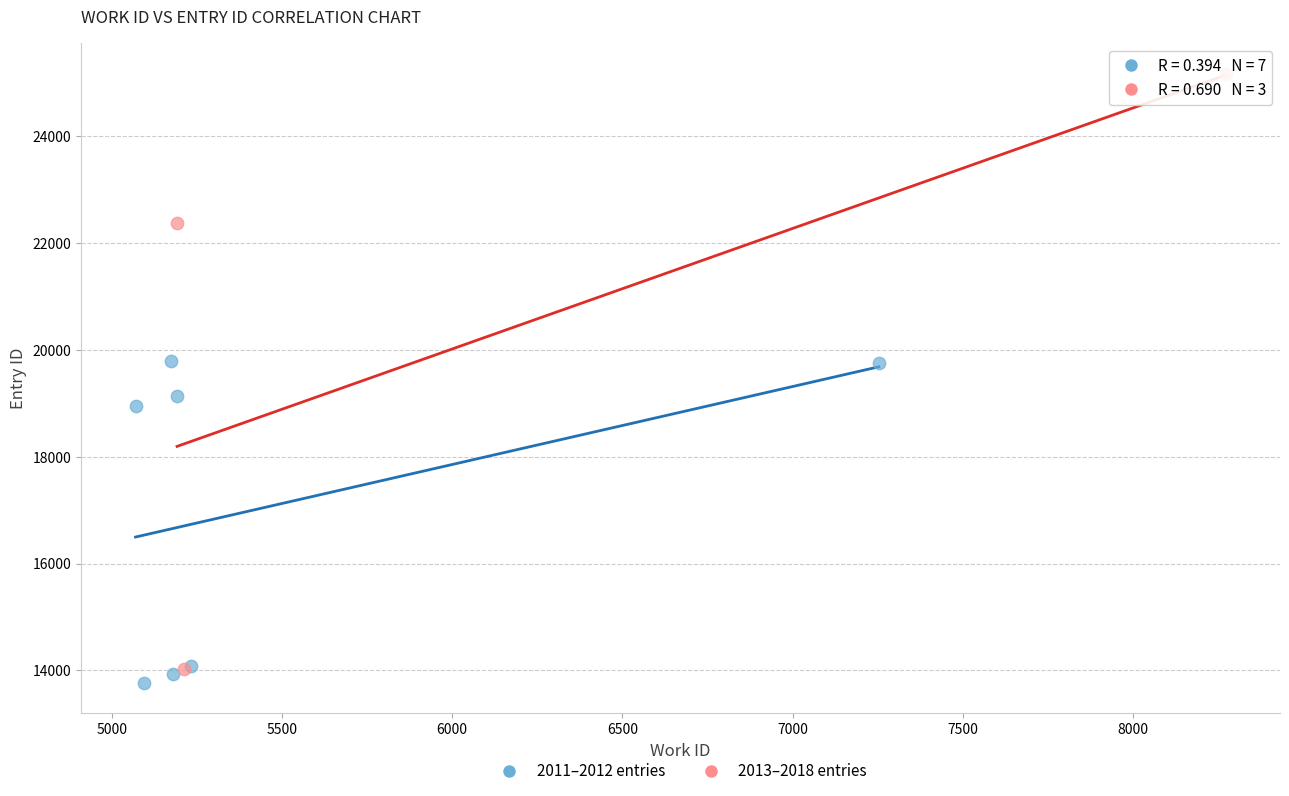

Which series has the largest Y range (max minus min)?

2013–2018 entries